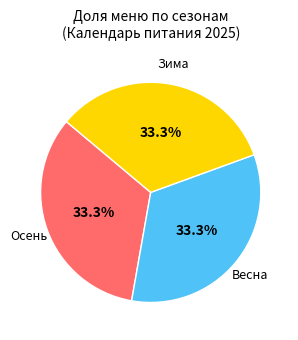

Is there a majority slice in this chart?

No